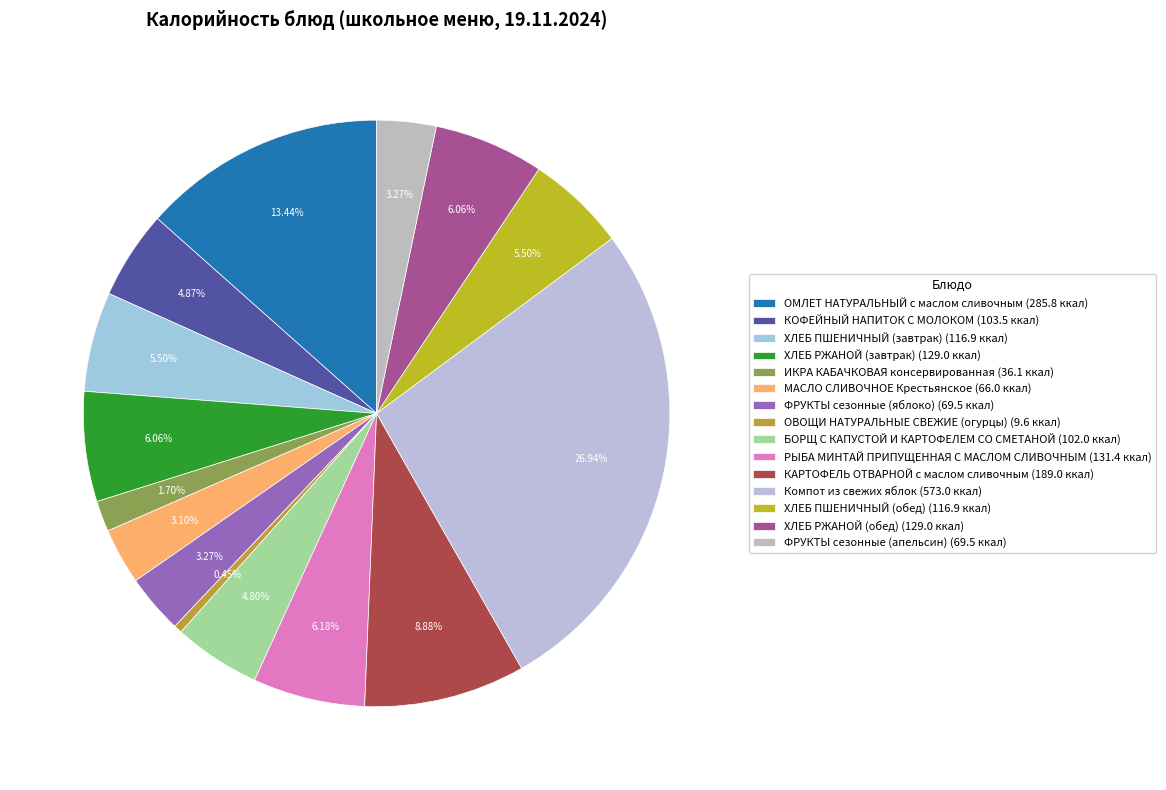

How many slices are in this pie chart?

15